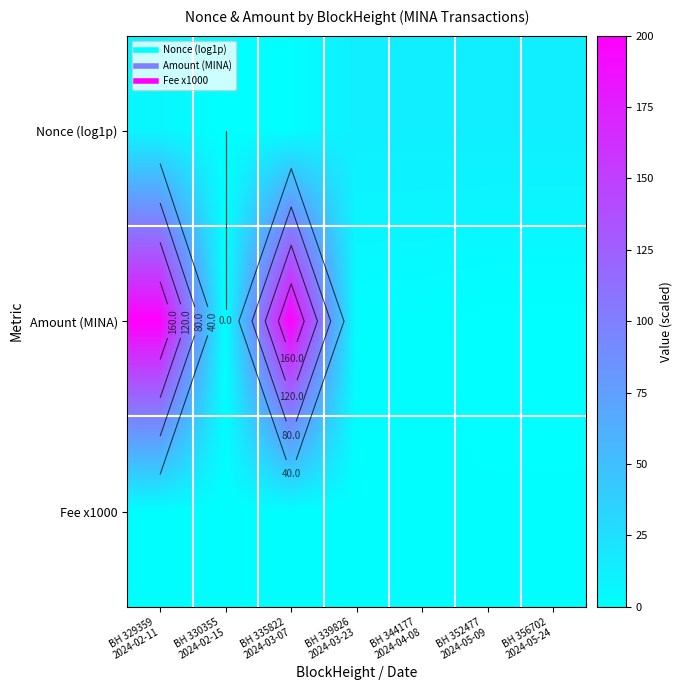

Which category has the highest value in the Amount (MINA) series?

BH 329359 2024-02-11